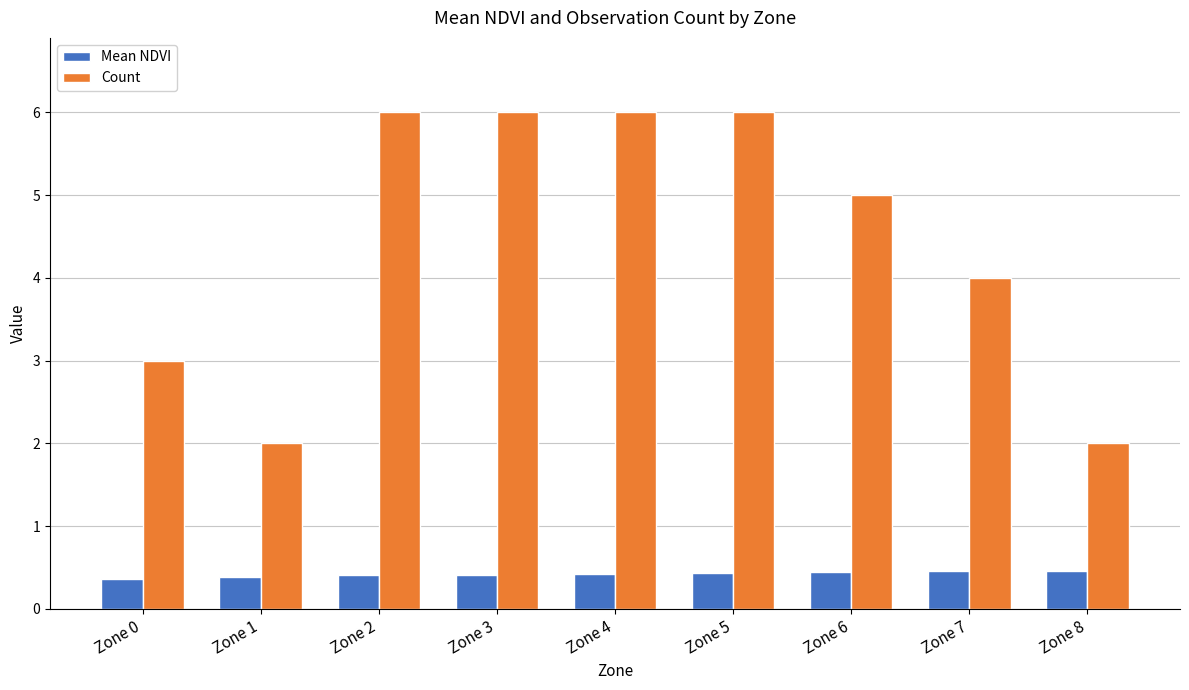

What is the sum of the Mean NDVI values at Zone 4 and Zone 8?

0.9